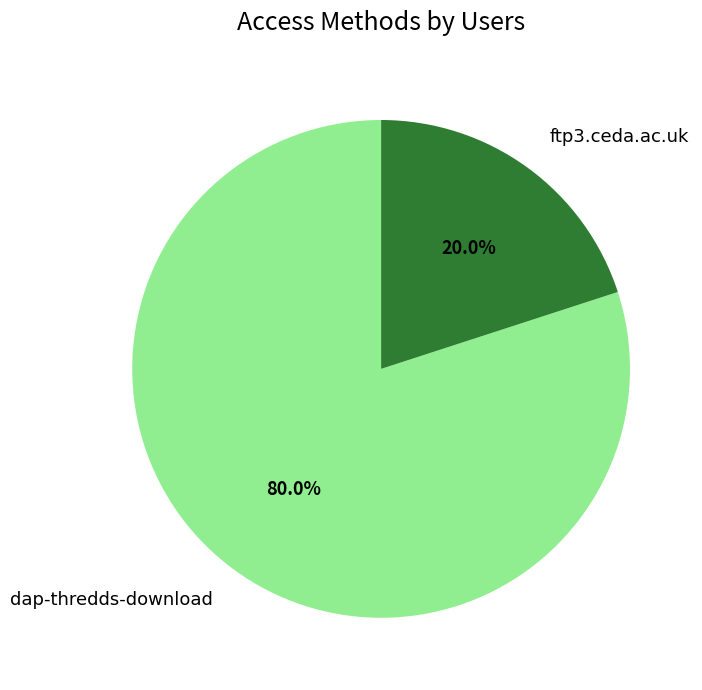

Do ftp3.ceda.ac.uk and dap-thredds-download together represent more than half of the pie?

Yes